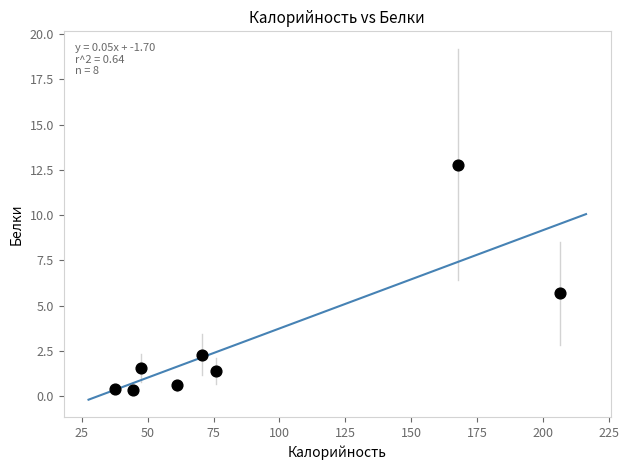

What is the range of X values (max minus min)?

168.5